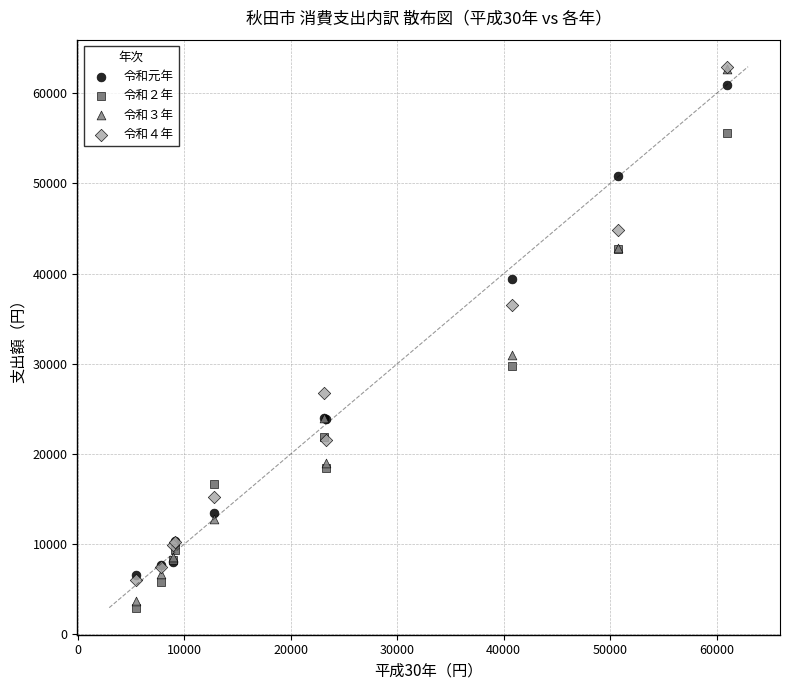

Across all series, what Y value is closest to 32949?

30974